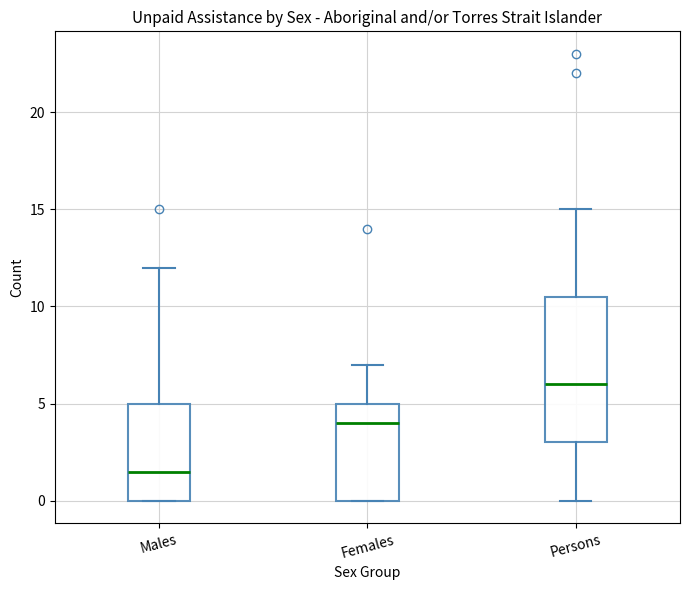

Which box is the tallest, from its lower edge to its upper edge?

Persons